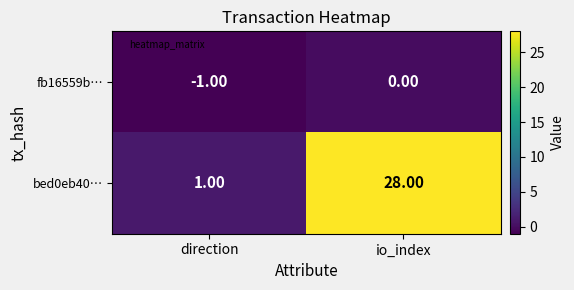

Which series has the largest range (max minus min)?

bed0eb40…